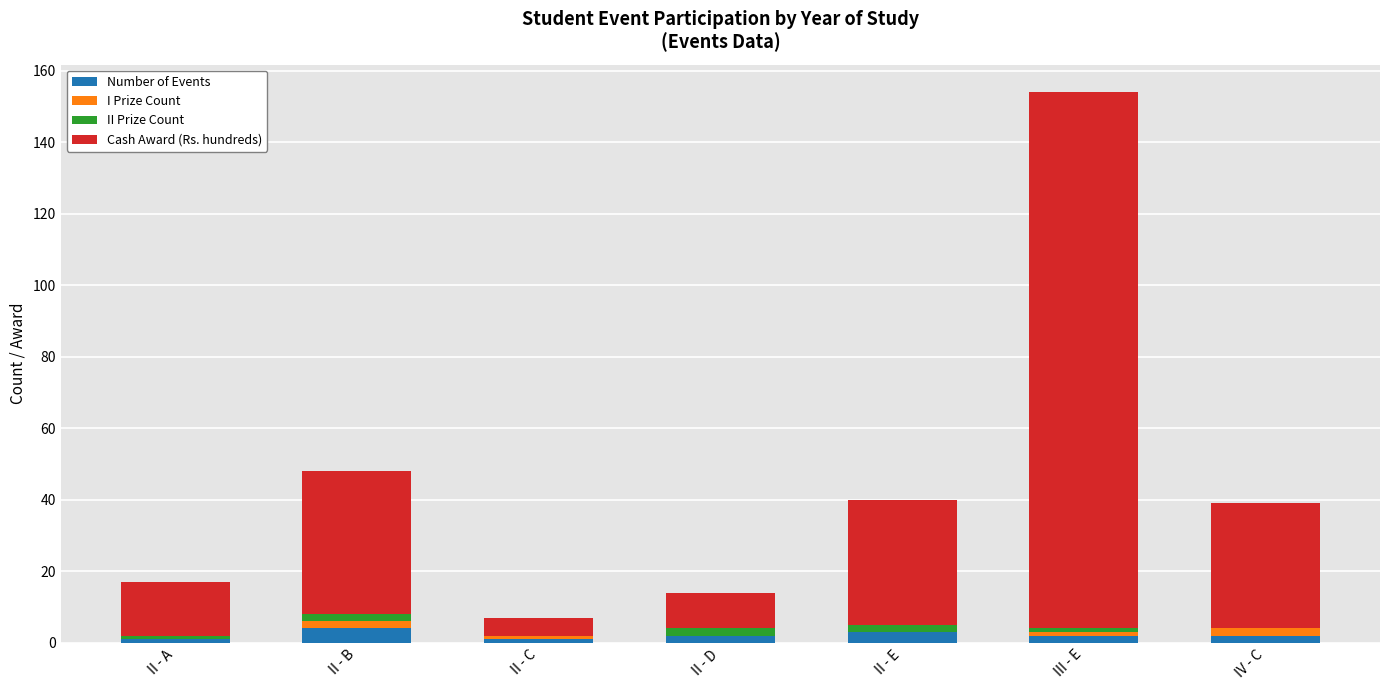

What are all the series names shown in the legend?

Number of Events, I Prize Count, II Prize Count, Cash Award (Rs. hundreds)